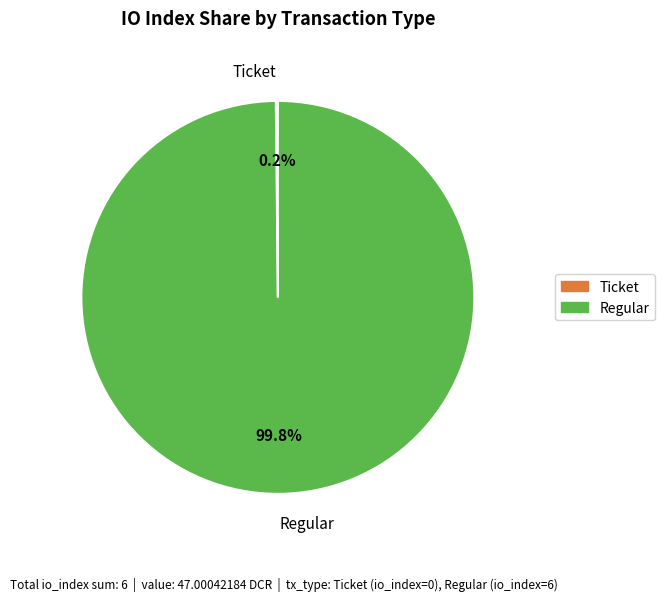

Which category has the biggest portion of the pie?

Regular